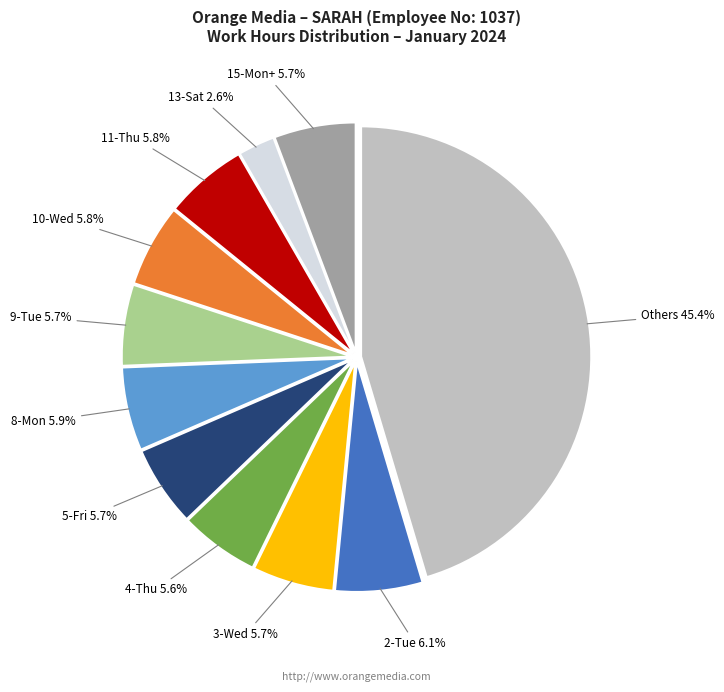

Does any single category account for the majority?

No